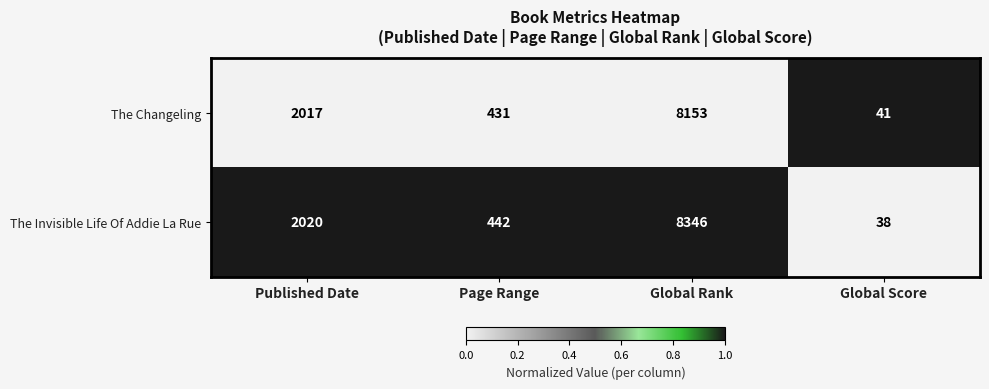

Which category has the lowest value across all series?

Global Score